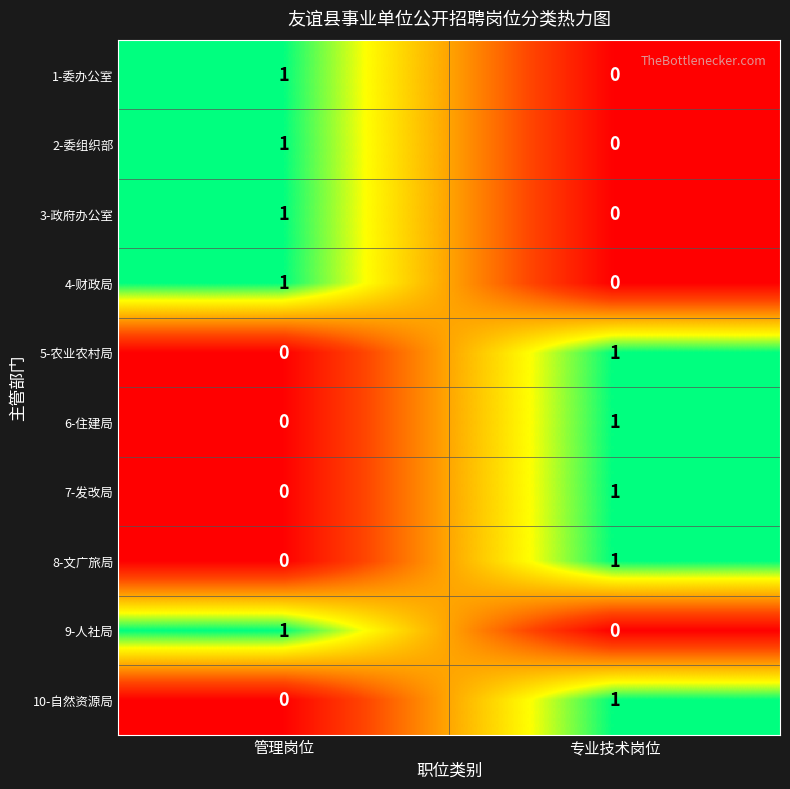

At how many categories does at least one series exceed 0?

2